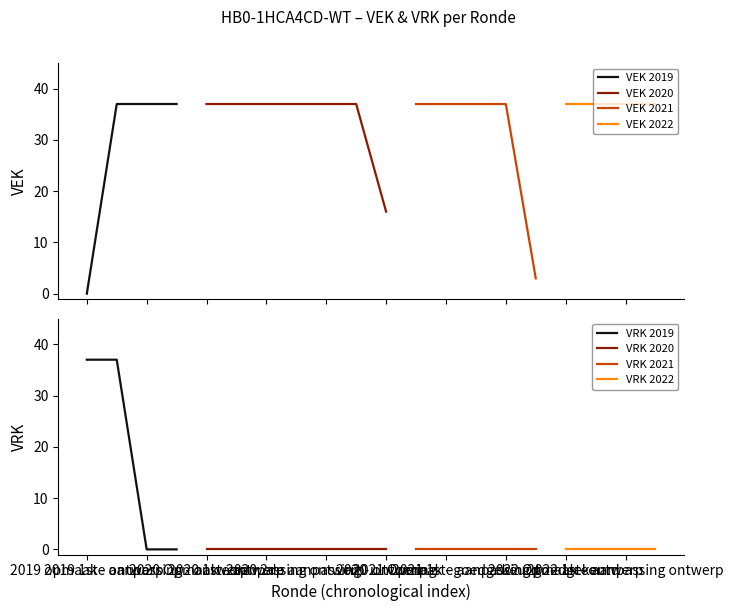

The value of VEK at 2019 1ste aanpassing goedgekeurd is 55. True or false?

False